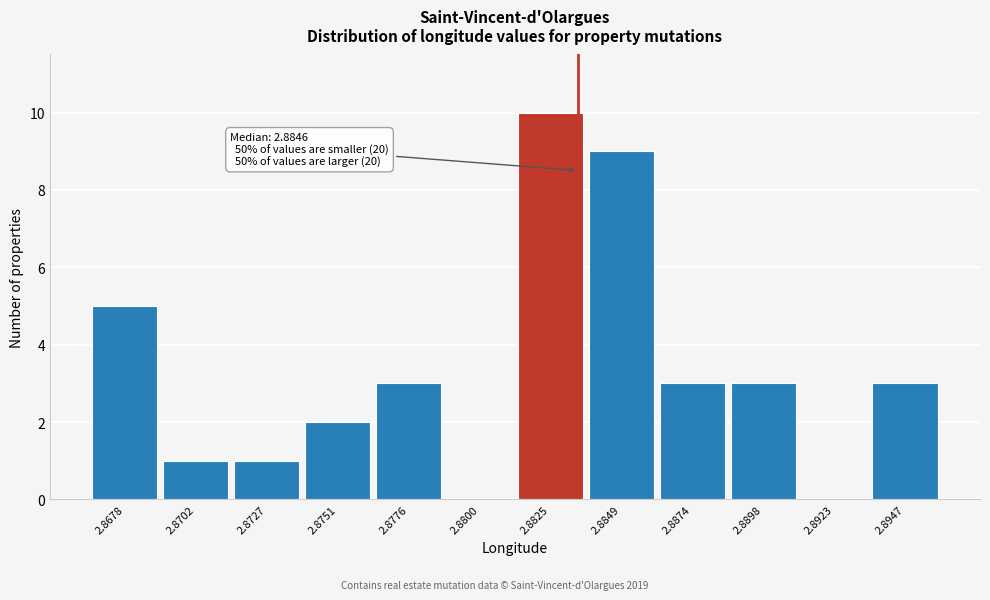

Reading left to right, extract all data points from this chart.

2.8678=5	2.8702=1	2.8727=1	2.8751=2	2.8776=3	2.8800=0	2.8825=10	2.8849=9	2.8874=3	2.8898=3	2.8923=0	2.8947=3